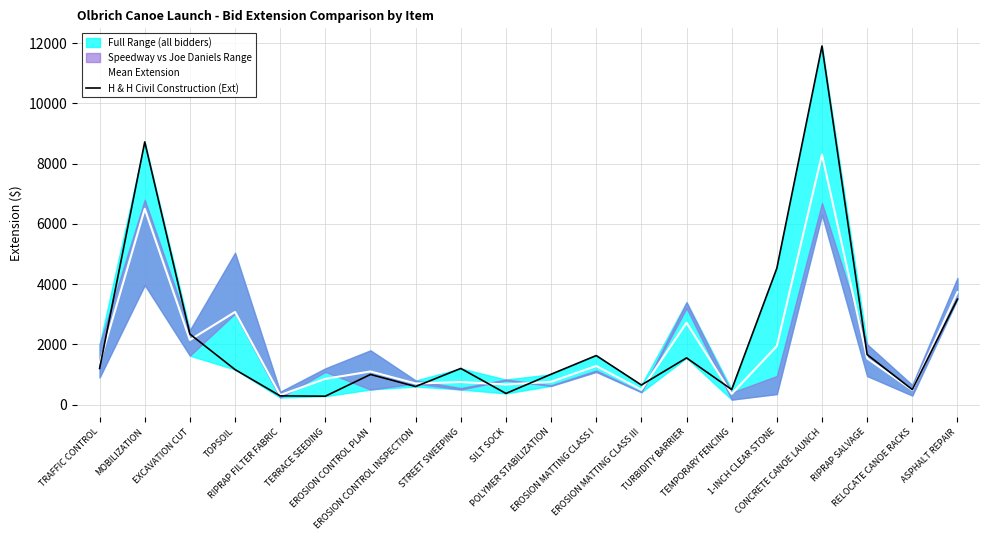

The H & H Civil Construction (Ext) series shows 1000.0 at EROSION CONTROL PLAN. True or false?

True